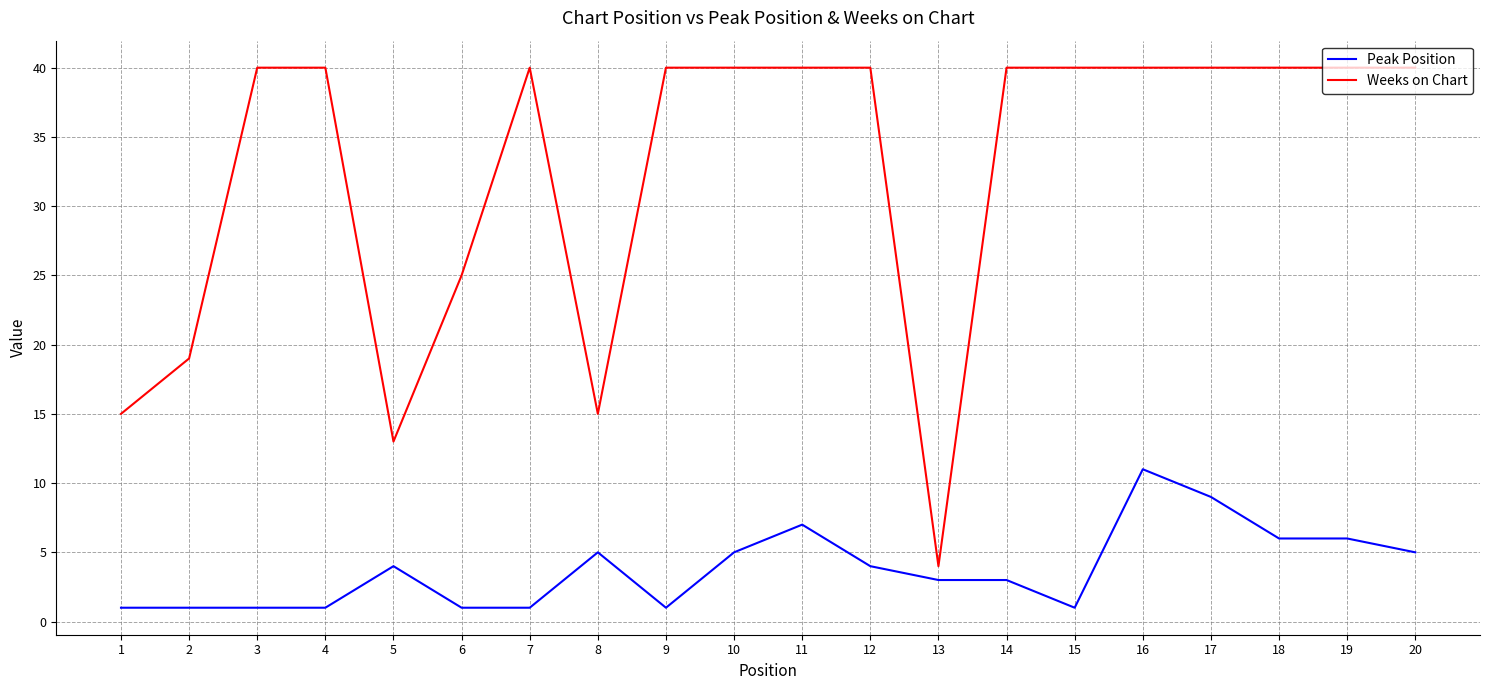

The Weeks on Chart series shows 23 at 17. True or false?

False